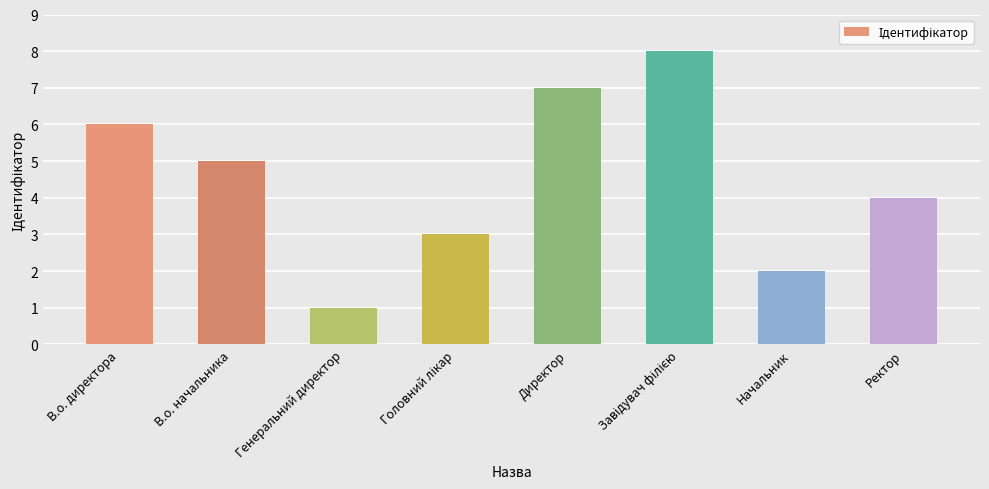

What is the difference between the maximum and second lowest values?

6